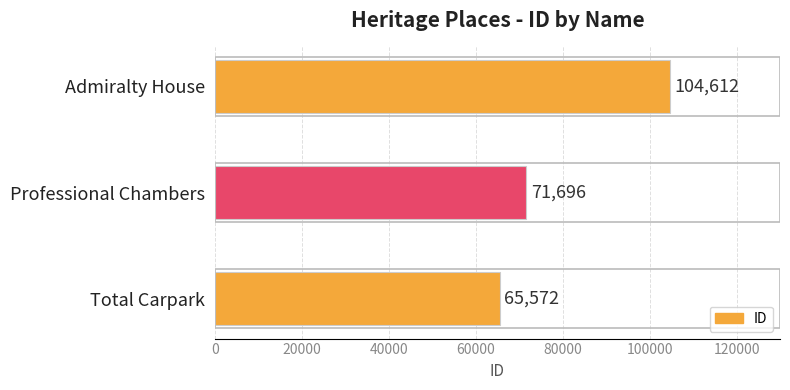

What is the change in value from Total Carpark to Admiralty House?

+39040